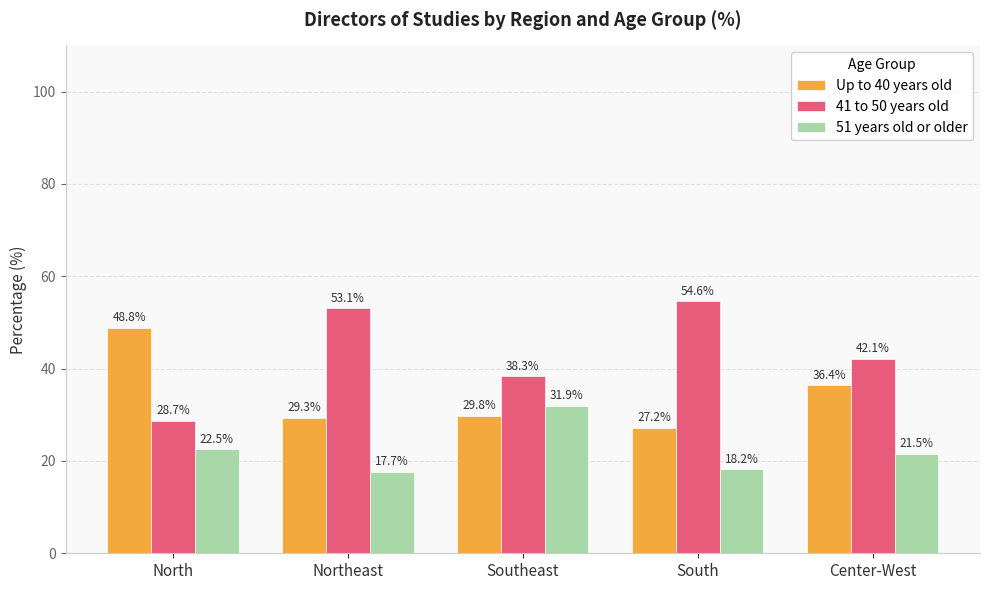

List the labels in order of 51 years old or older value, smallest first.

Northeast, South, Center-West, North, Southeast